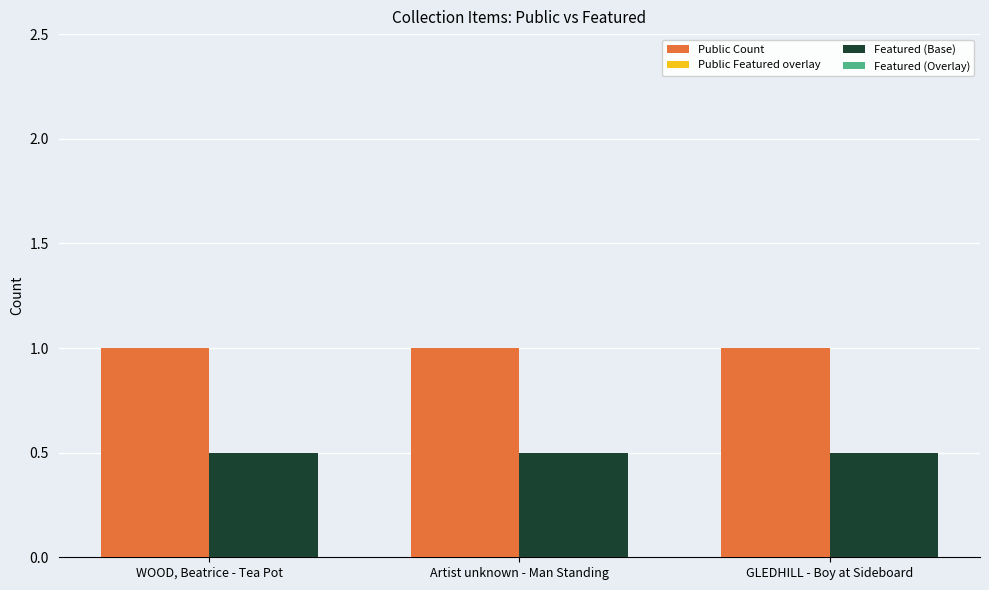

What is the total value across all series at Artist unknown - Man Standing?

1.5